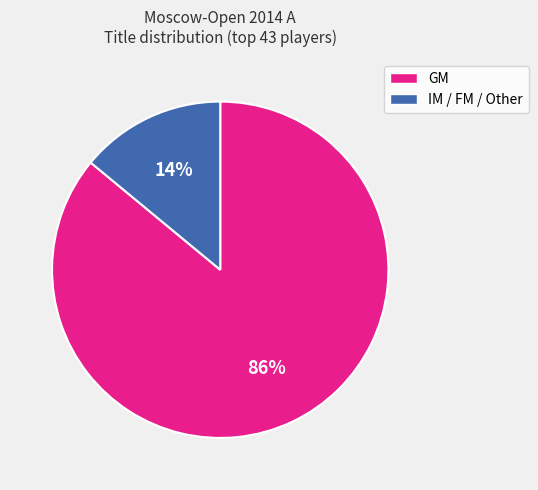

Is it true that IM / FM / Other is 7% of the pie?

False